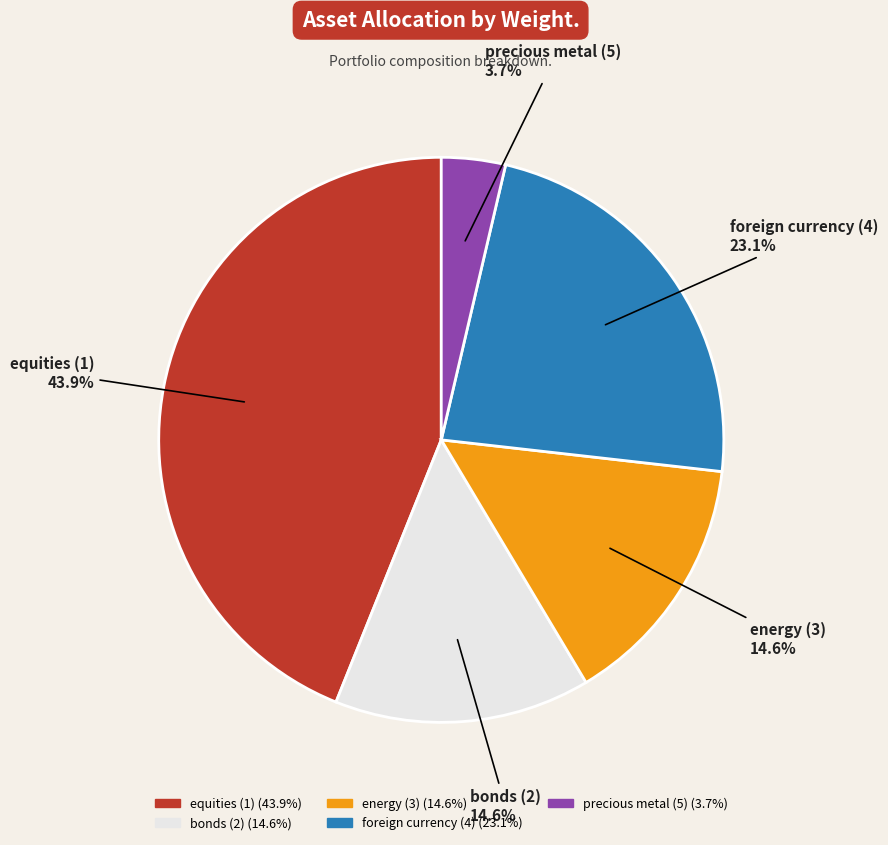

To the nearest percent, what portion does energy (3) represent?

15%